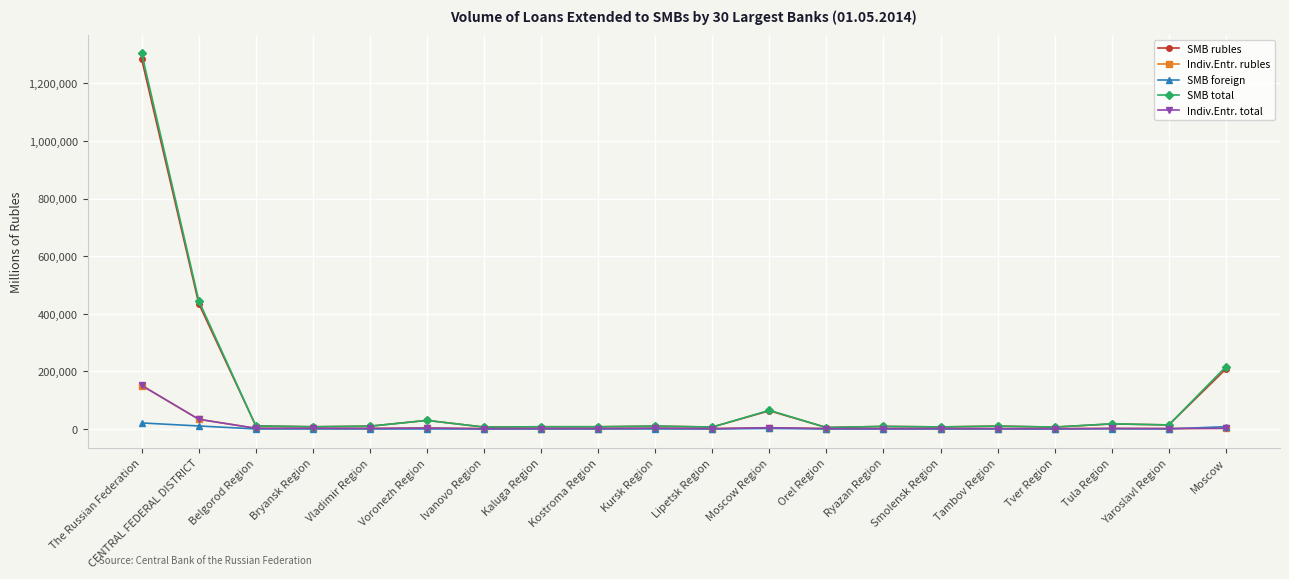

Is the value of Indiv.Entr. rubles at Tula Region greater than the value of SMB total at Voronezh Region?

No